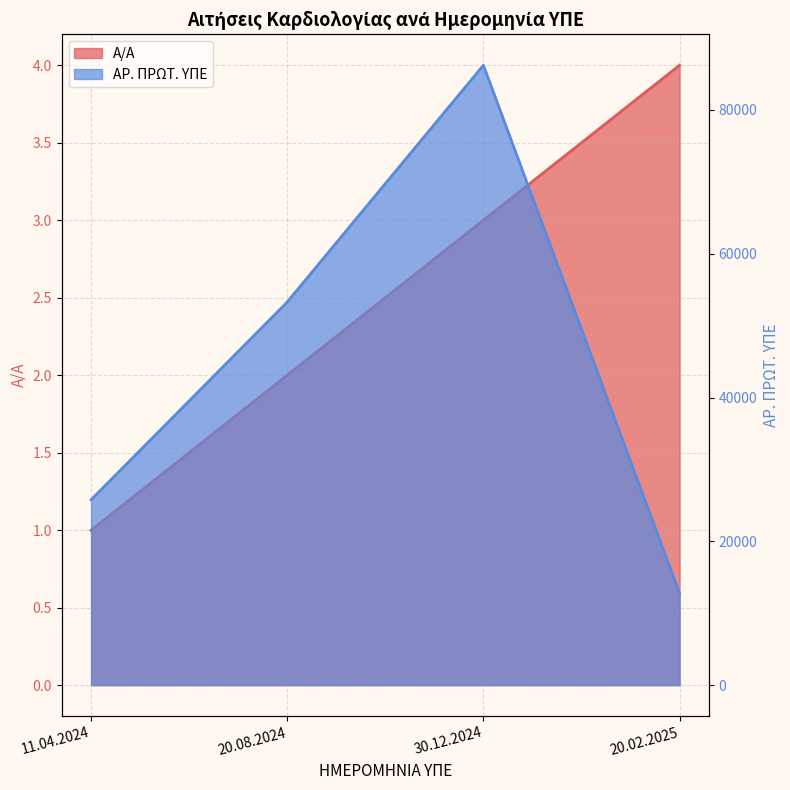

In ΑΡ. ΠΡΩΤ. ΥΠΕ, how many points are higher than both neighbors (excluding endpoints)?

1